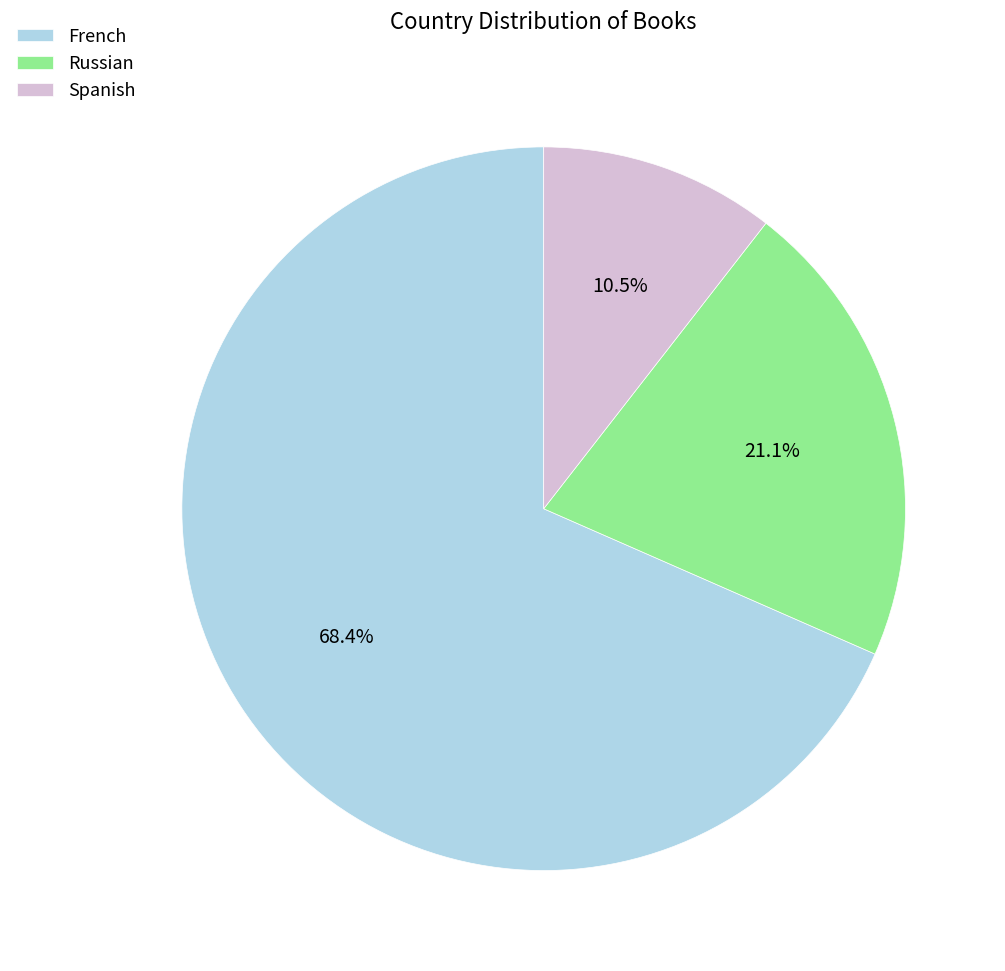

Approximately how many times larger is the value at French compared to Russian?

3.2